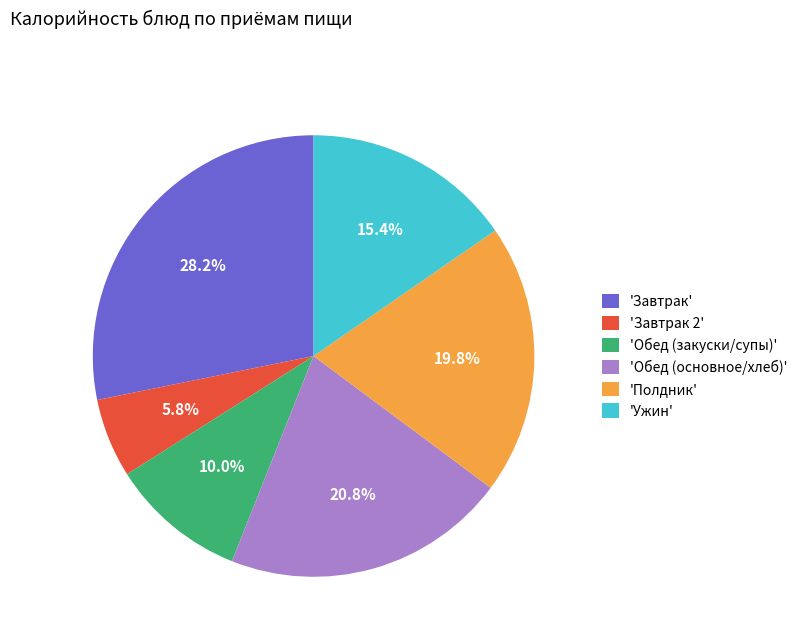

Combined, what portion of the pie is 'Полдник' and 'Обед (закуски/супы)'?

29.8%